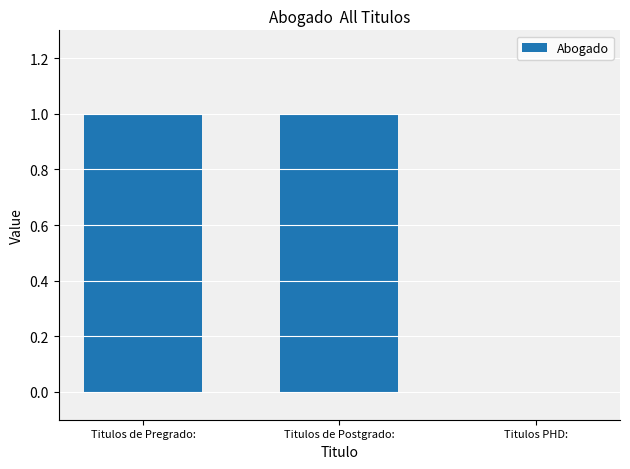

True or false: the data shows 1 at Titulos de Postgrado:.

True